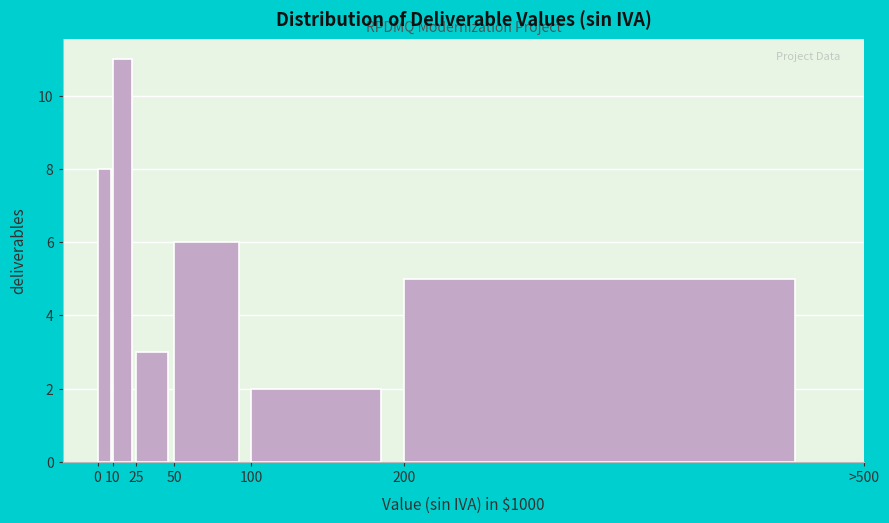

Reading left to right, transcribe all the data shown in this chart.

8	11	3	6	2	5